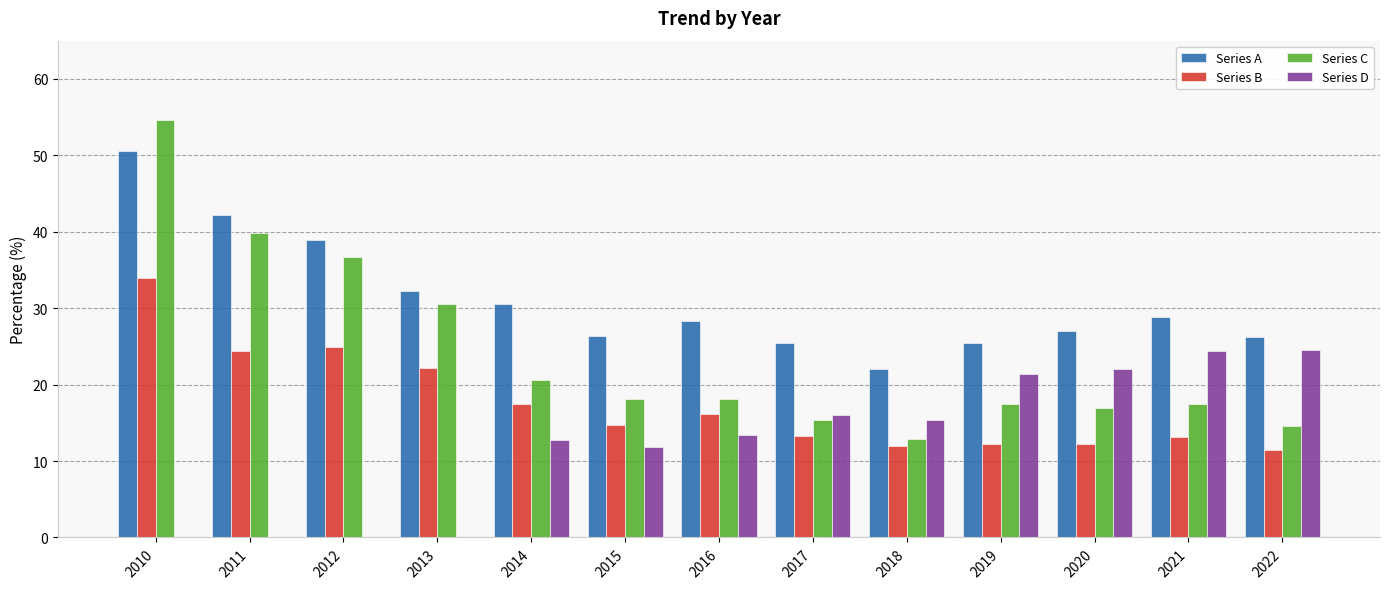

Is it true that Series C equals 18.1 at 2016?

True